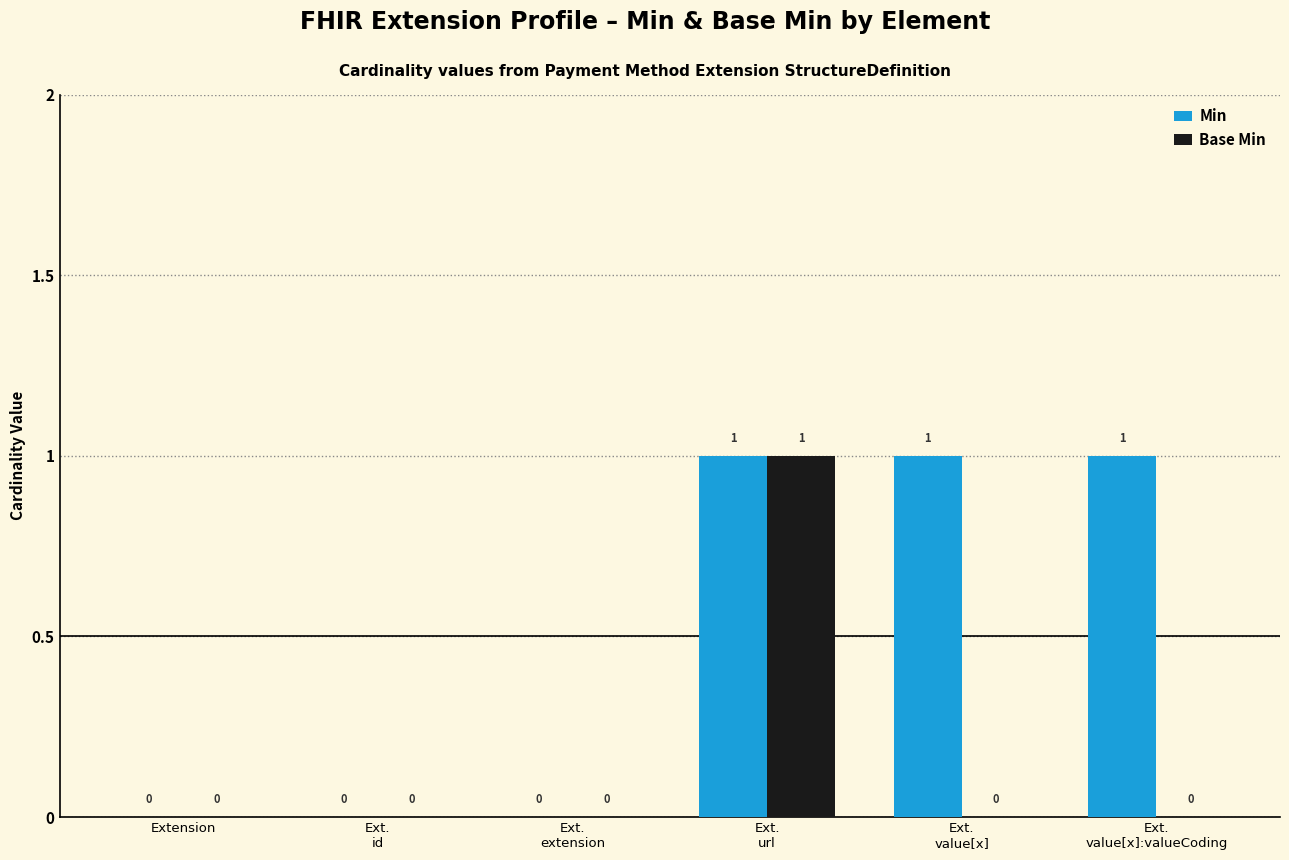

Reading left to right, extract all data points from this chart.

Min: Extension=0	Ext.
id=0	Ext.
extension=0	Ext.
url=1	Ext.
value[x]=1	Ext.
value[x]:valueCoding=1
Base Min: Extension=0	Ext.
id=0	Ext.
extension=0	Ext.
url=1	Ext.
value[x]=0	Ext.
value[x]:valueCoding=0